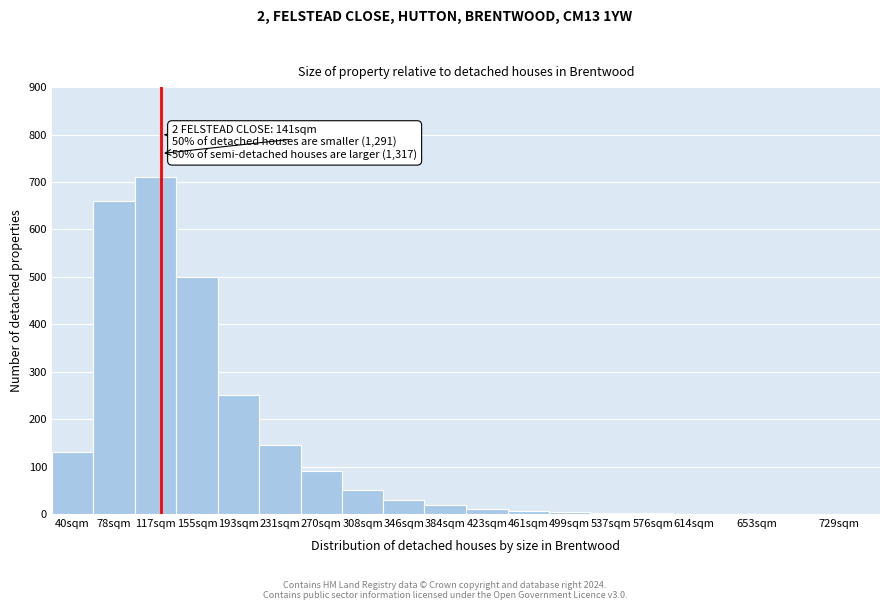

Is it true that the value at 193sqm is 59?

False